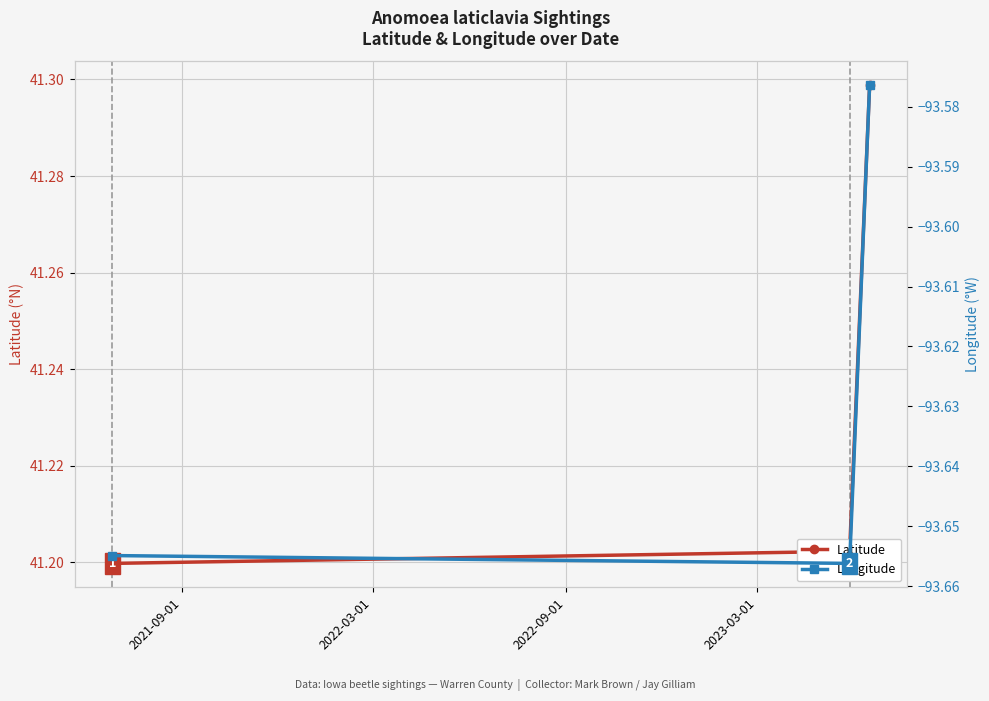

Does the chart display data point markers on the line(s)?

Yes